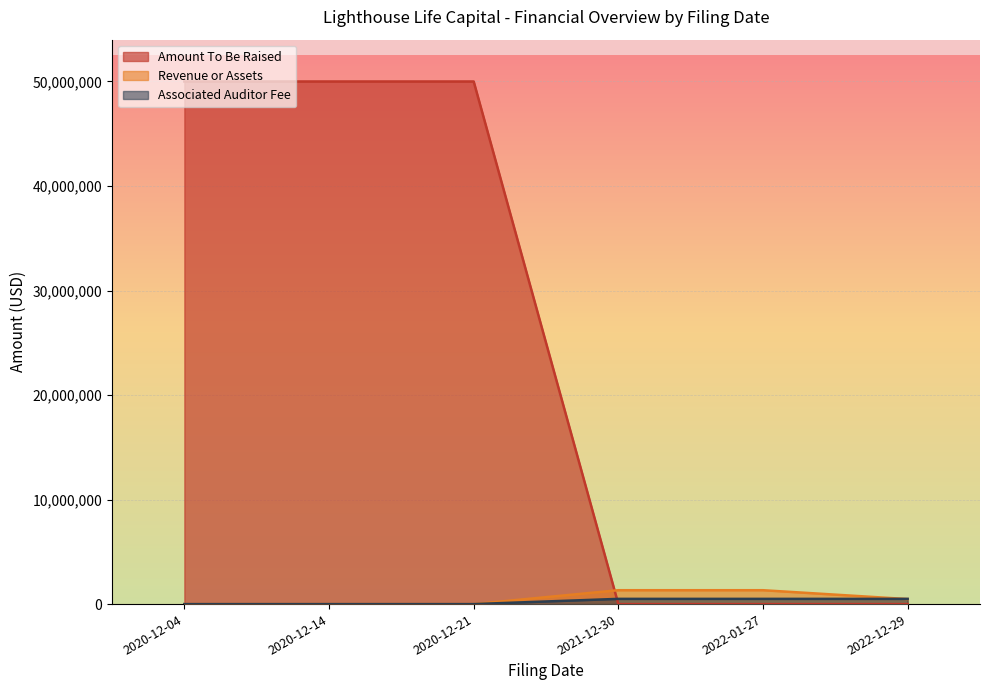

Which series changed the most between 2020-12-21 and 2022-12-29?

Amount To Be Raised